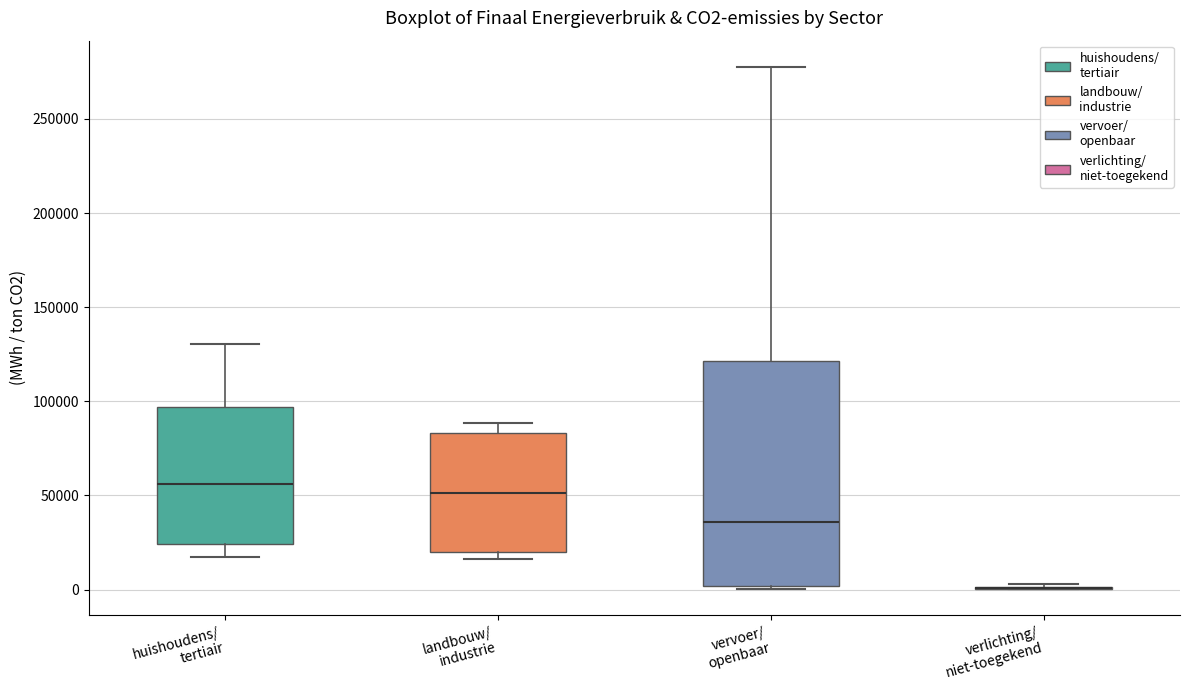

Where does the lower whisker of the box for huishoudens/ tertiair end on the y-axis? The values are not printed on the chart, so give them approximately, as read against the axis.

15000